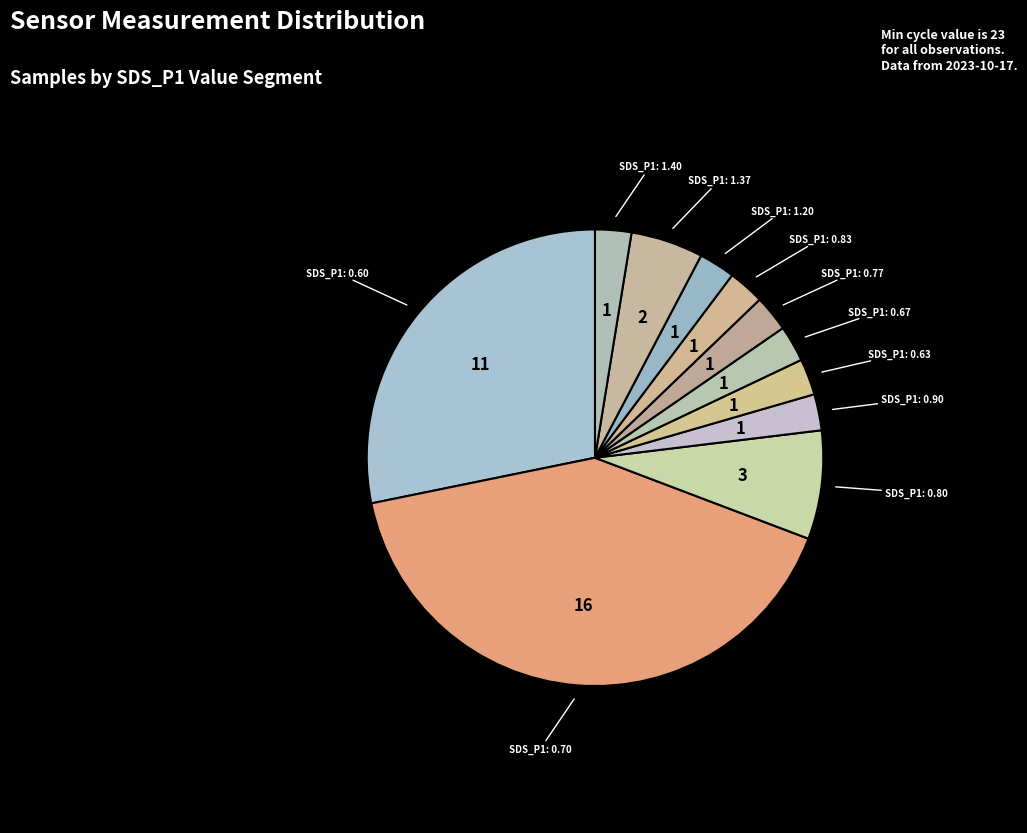

How many segments does this pie chart have?

11